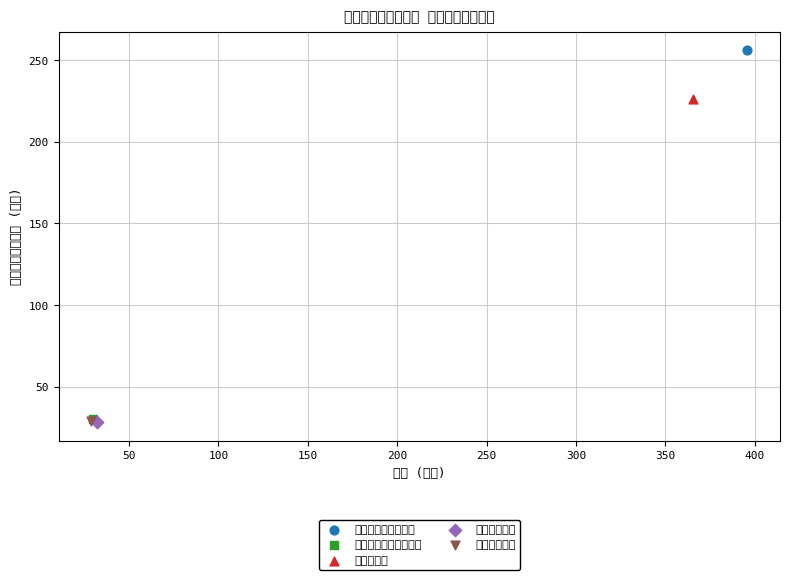

Which series contains the highest Y value?

社会保障和就业支出